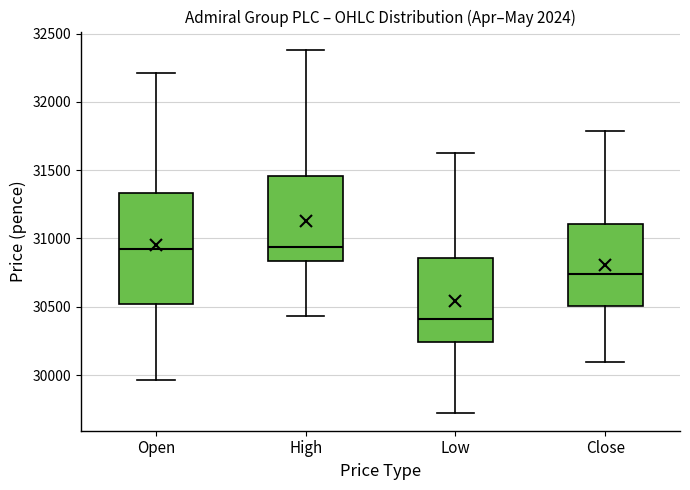

Reading left to right, transcribe this box plot: for each box, give where its median line is, the range the box spans, and where its two whiskers end, as read against the y-axis. The values are not printed on the chart, so give them approximately, as read against the axis.

Open: median 30900, box 30500 to 31350, whiskers 29950 to 32200
High: median 30950, box 30850 to 31450, whiskers 30450 to 32400
Low: median 30400, box 30250 to 30850, whiskers 29750 to 31650
Close: median 30750, box 30500 to 31100, whiskers 30100 to 31800